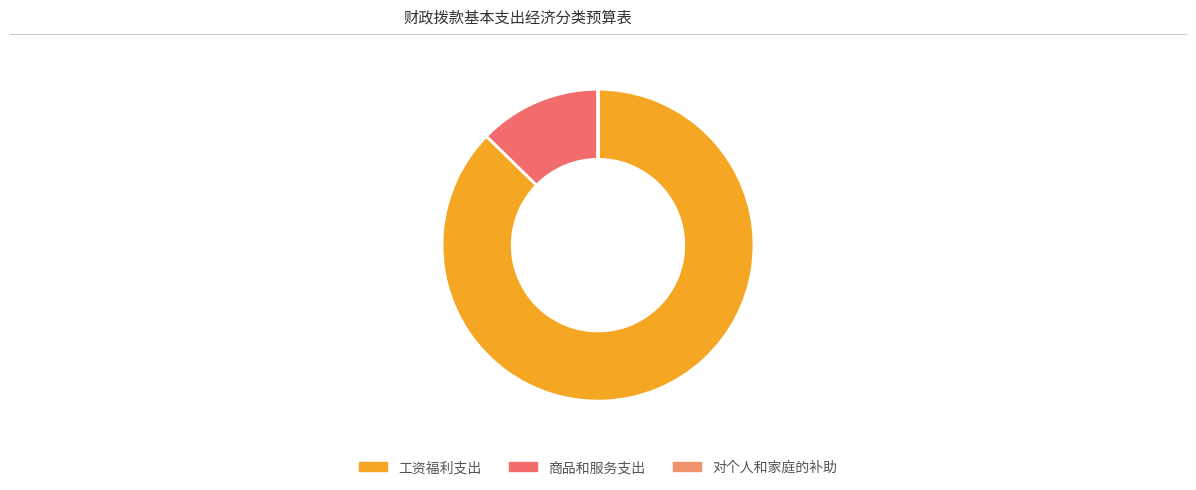

Count the number of slices in the pie.

3